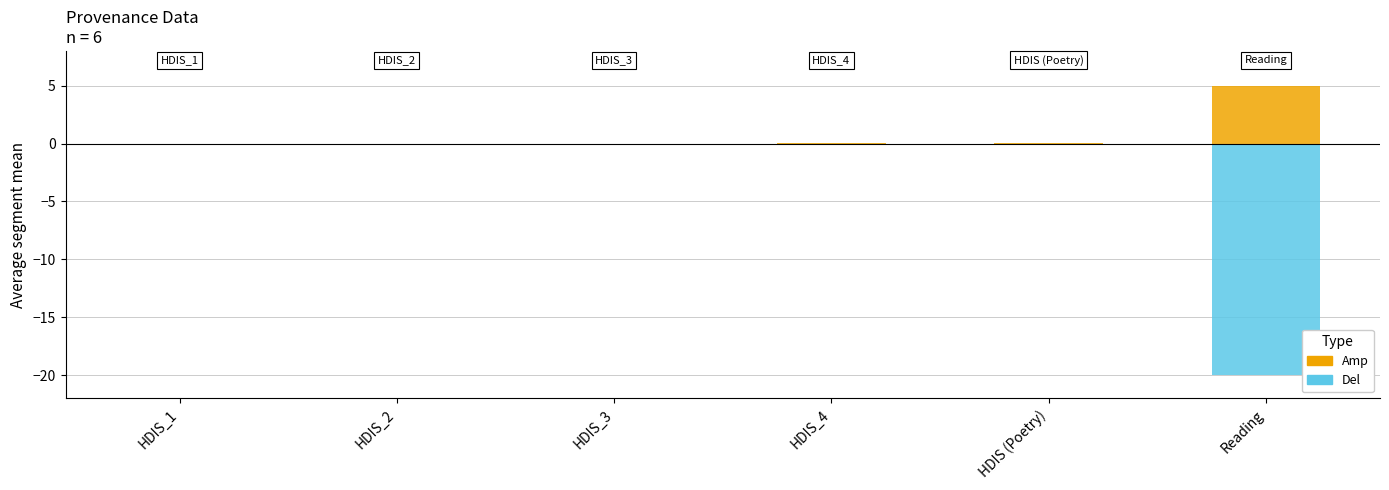

What is the label of the 3rd bar from the right?

HDIS_4